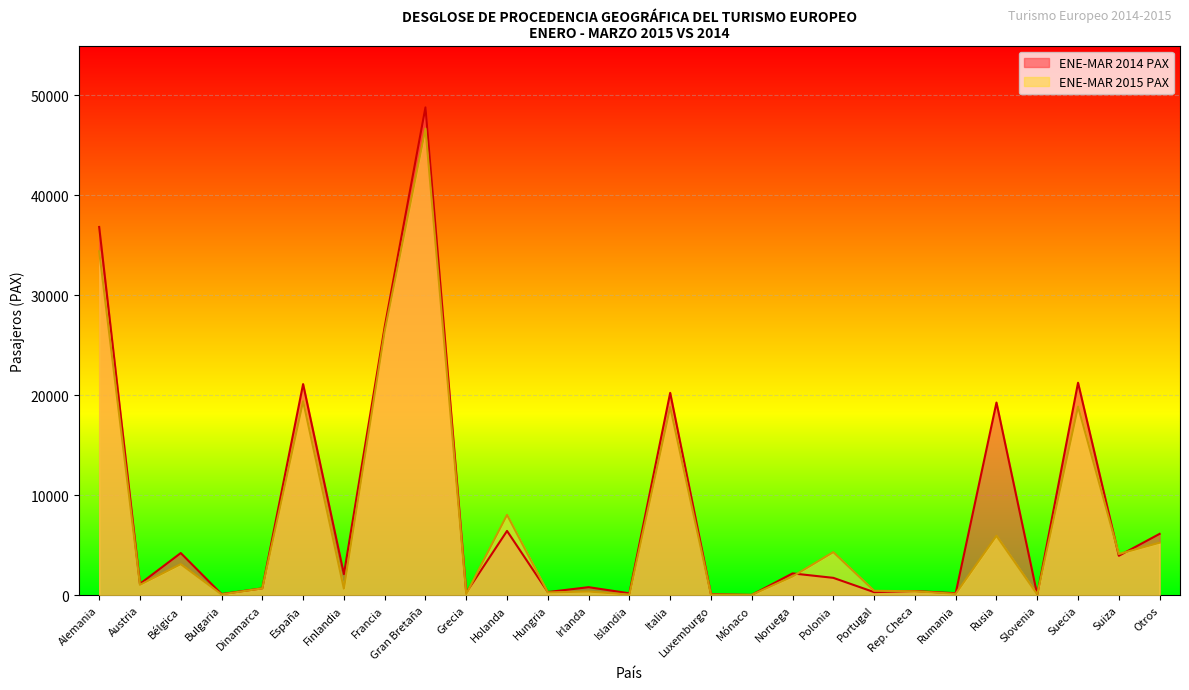

What is the sum of the ENE-MAR 2015 PAX values at Otros and Rusia?

11168